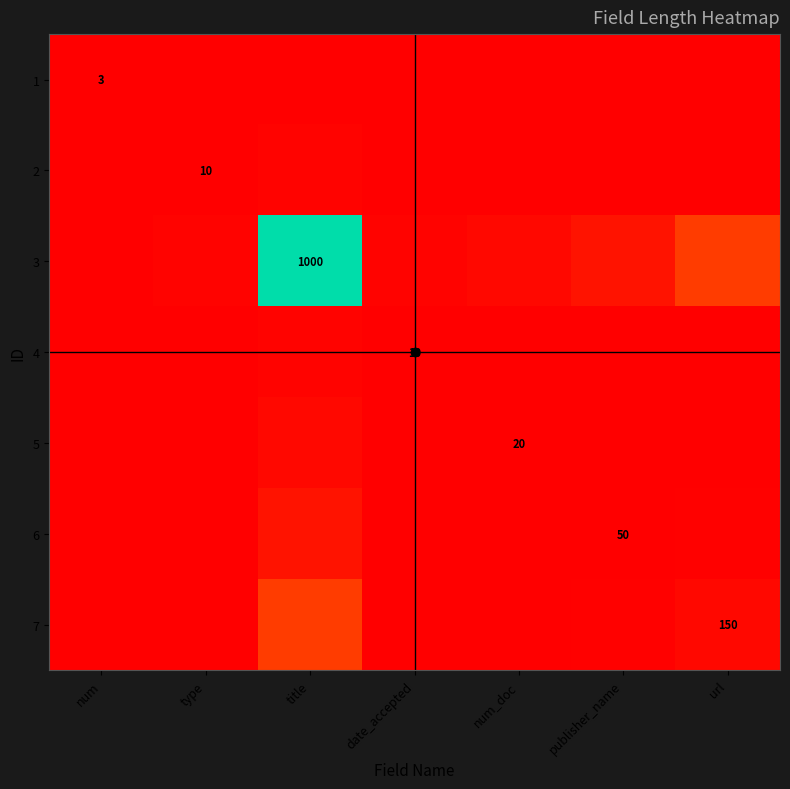

The 1 series shows 0.0 at url. True or false?

True